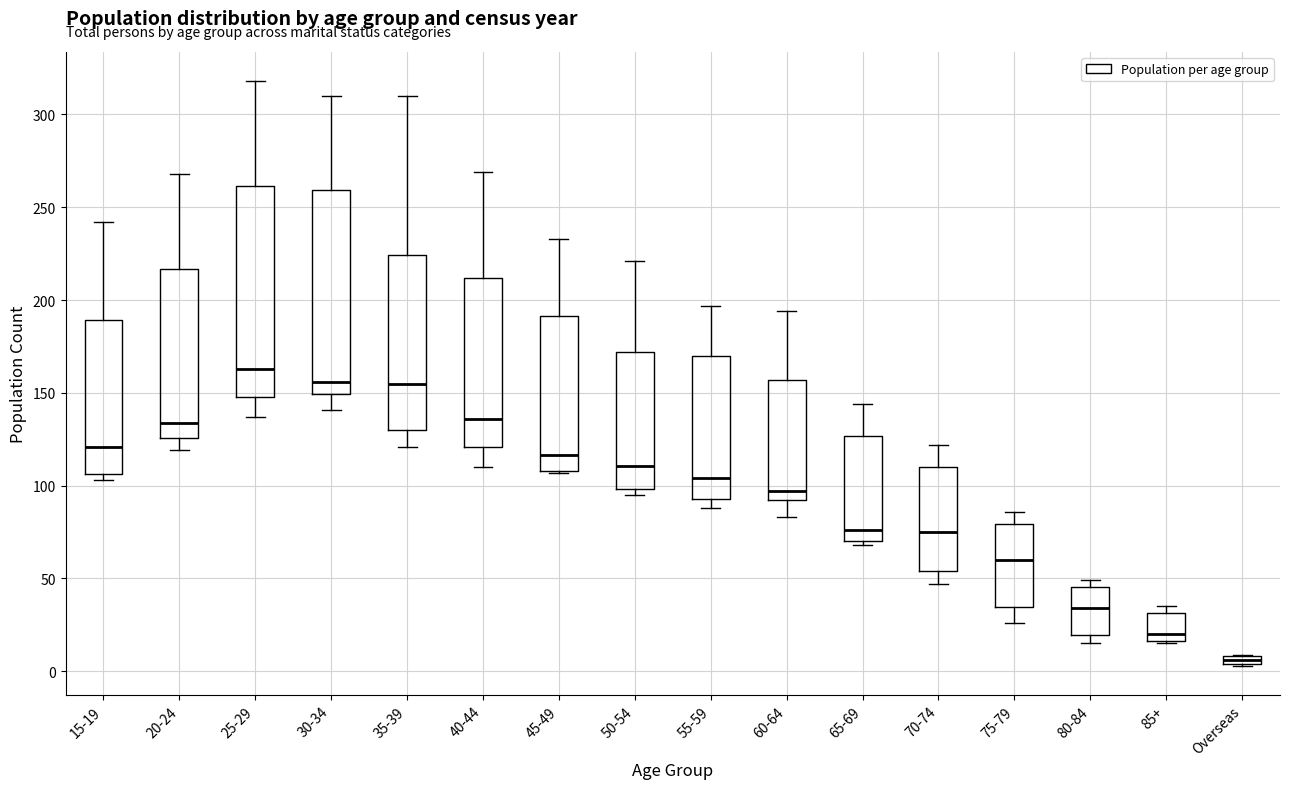

Where is the lower edge of the box for 65-69 on the y-axis? The values are not printed on the chart, so give them approximately, as read against the axis.

70